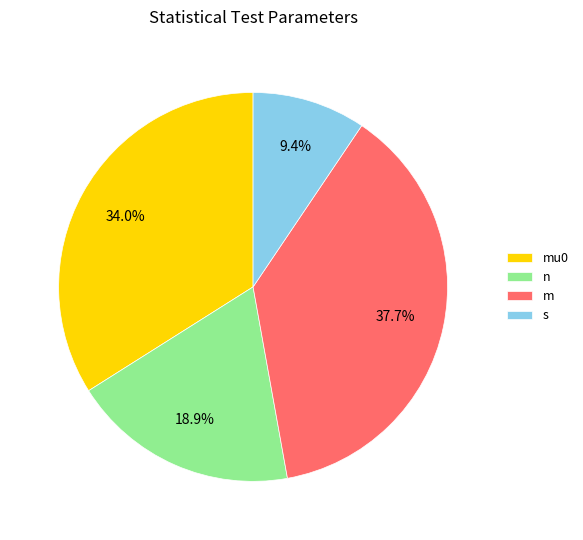

What is the ratio of the value at mu0 to the value at m?

0.9